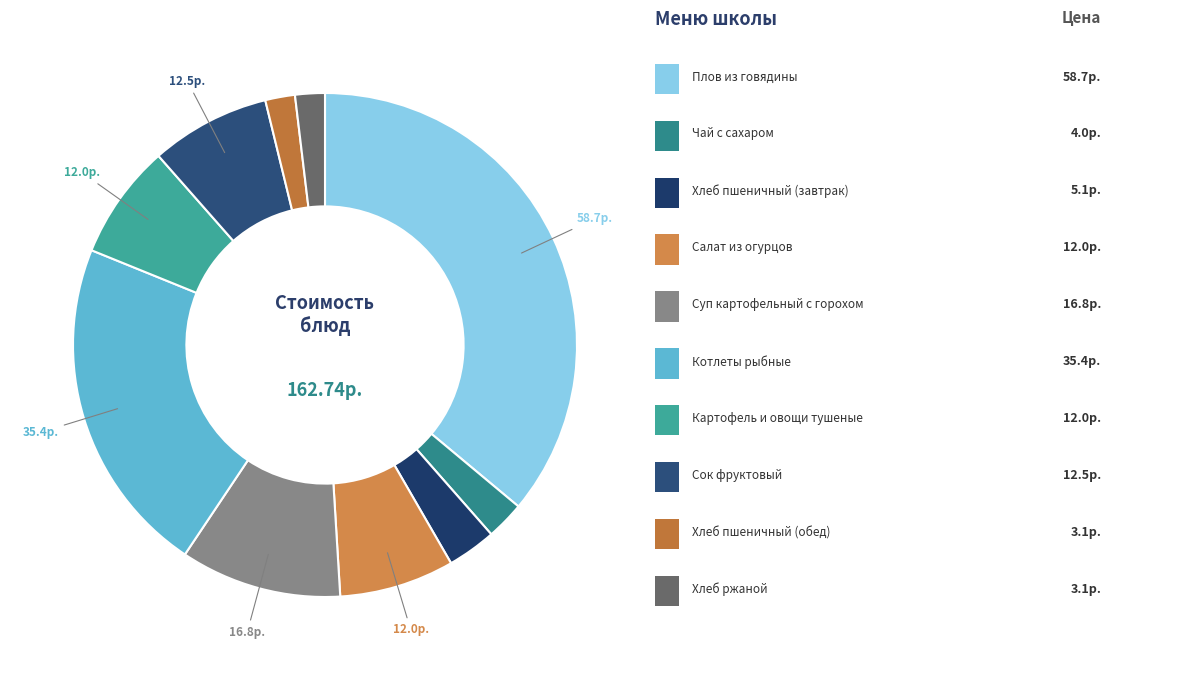

Rank the categories by value from lowest to highest.

Хлеб пшеничный (обед), Хлеб ржаной, Чай с сахаром, Хлеб пшеничный (завтрак), Салат из огурцов, Картофель и овощи тушеные, Сок фруктовый, Суп картофельный с горохом, Котлеты рыбные, Плов из говядины